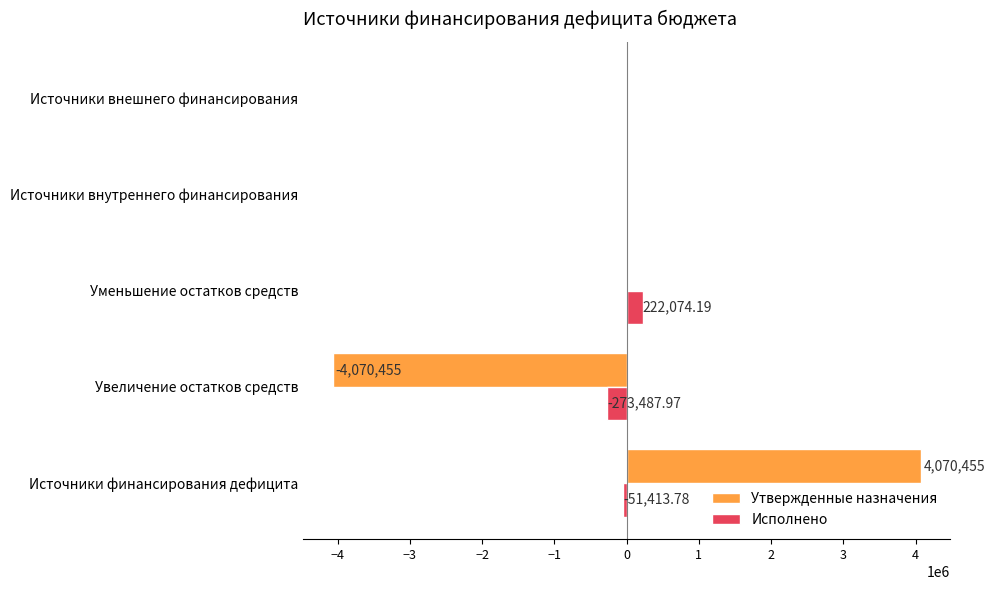

What is the sum of the Утвержденные назначения values at Источники внешнего финансирования and Увеличение остатков средств?

-4070455.0